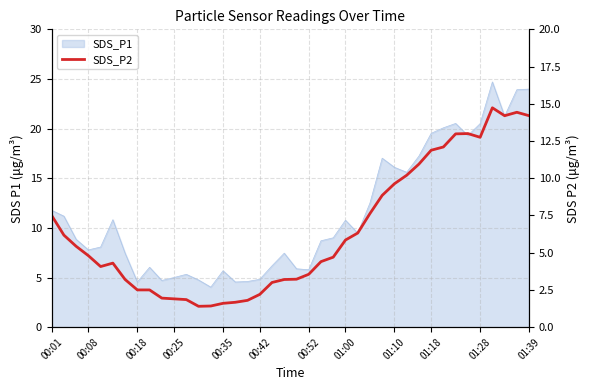

What is the smallest value displayed?

1.4